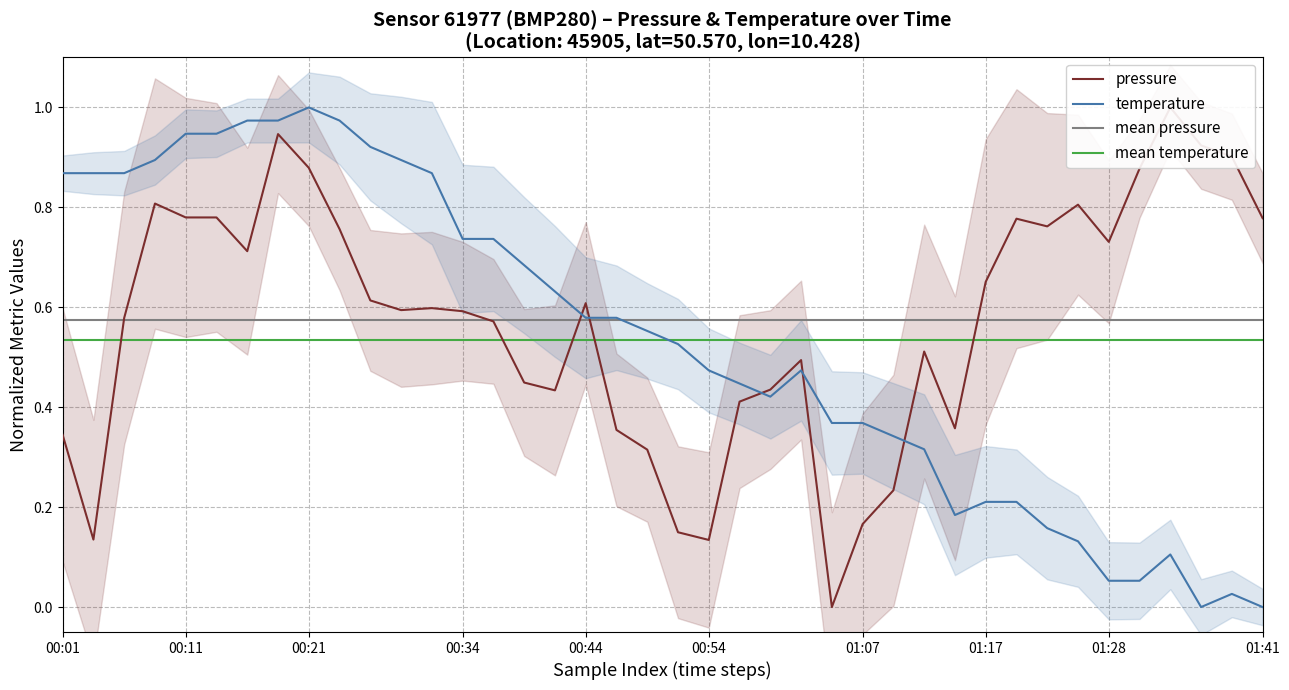

At which label does temperature reach its peak?

00:21